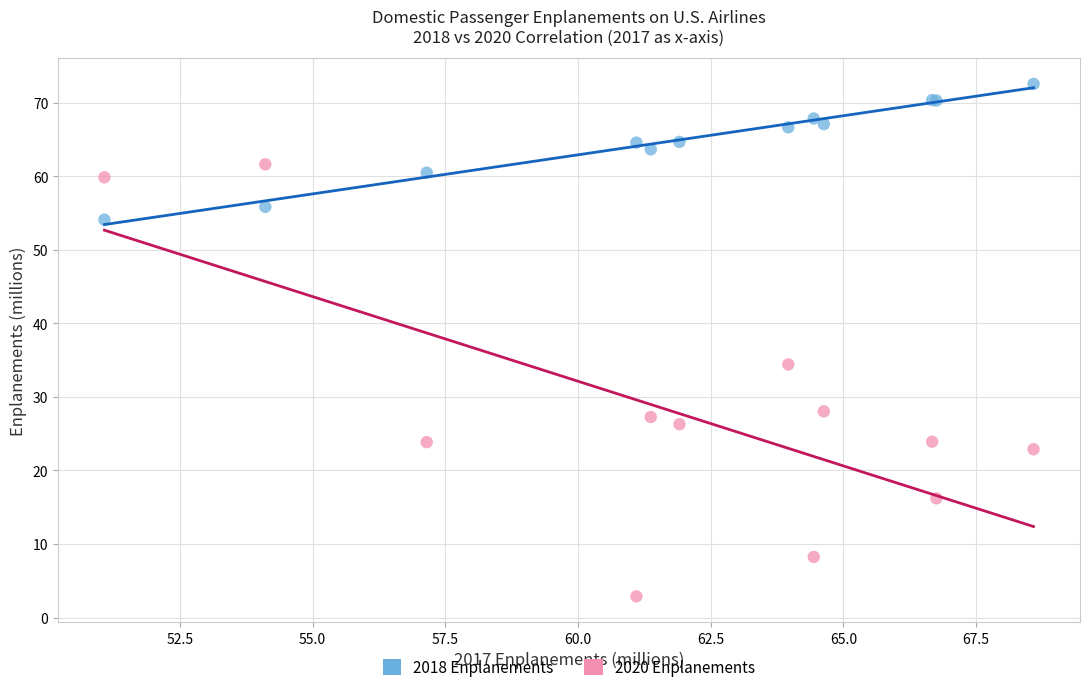

Which series has the widest spread of Y values?

2020 Enplanements